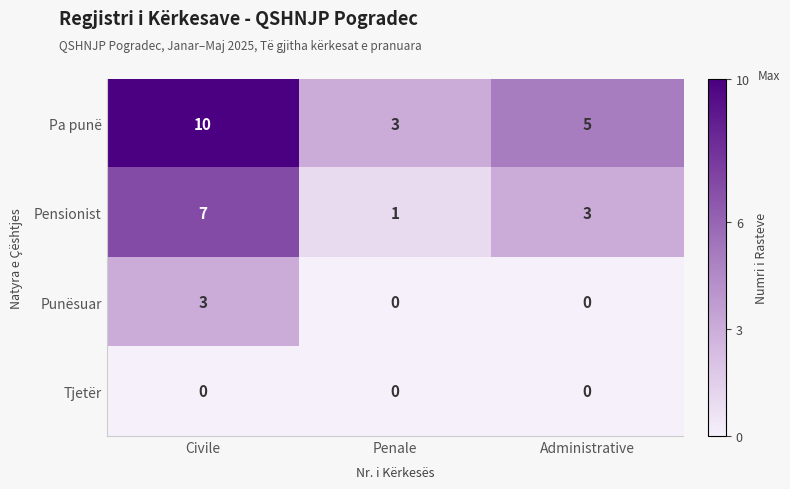

Where does the Pensionist series first go above 3?

Civile